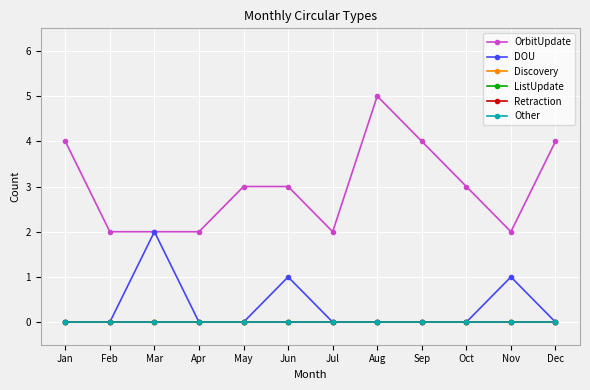

True or false: Discovery and ListUpdate cross at least once.

False